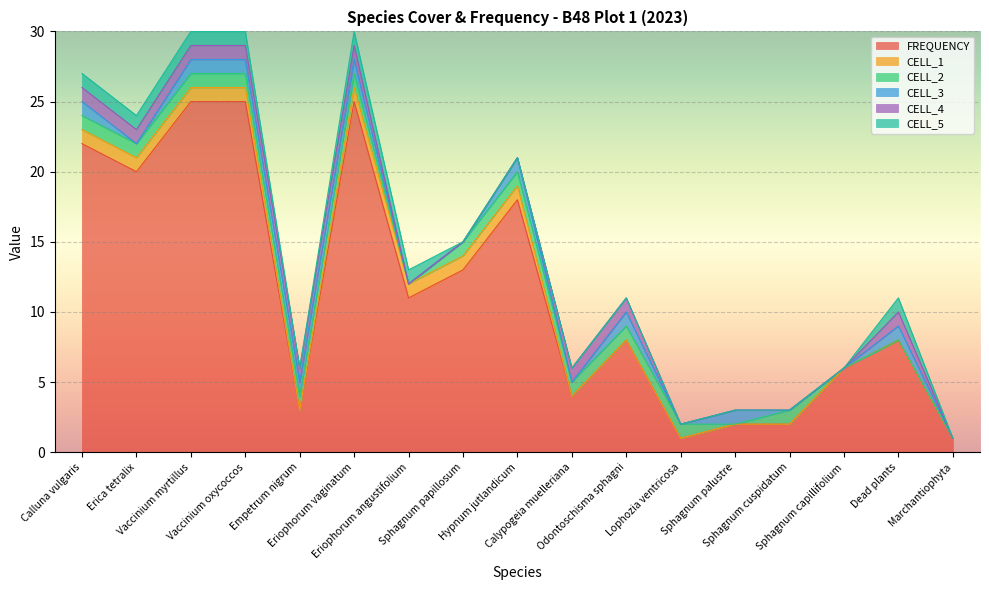

What is the maximum value shown in the chart?

25